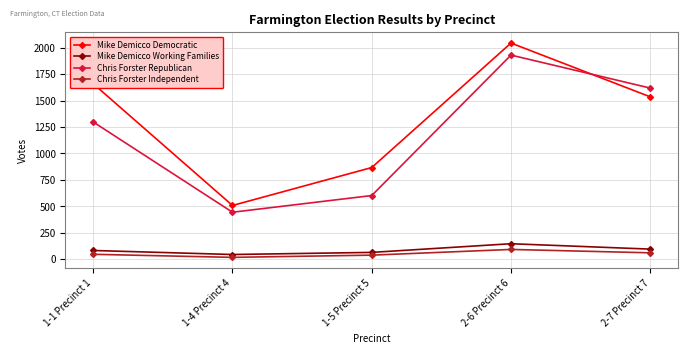

What is the total value across all series at 1-4 Precinct 4?

1013